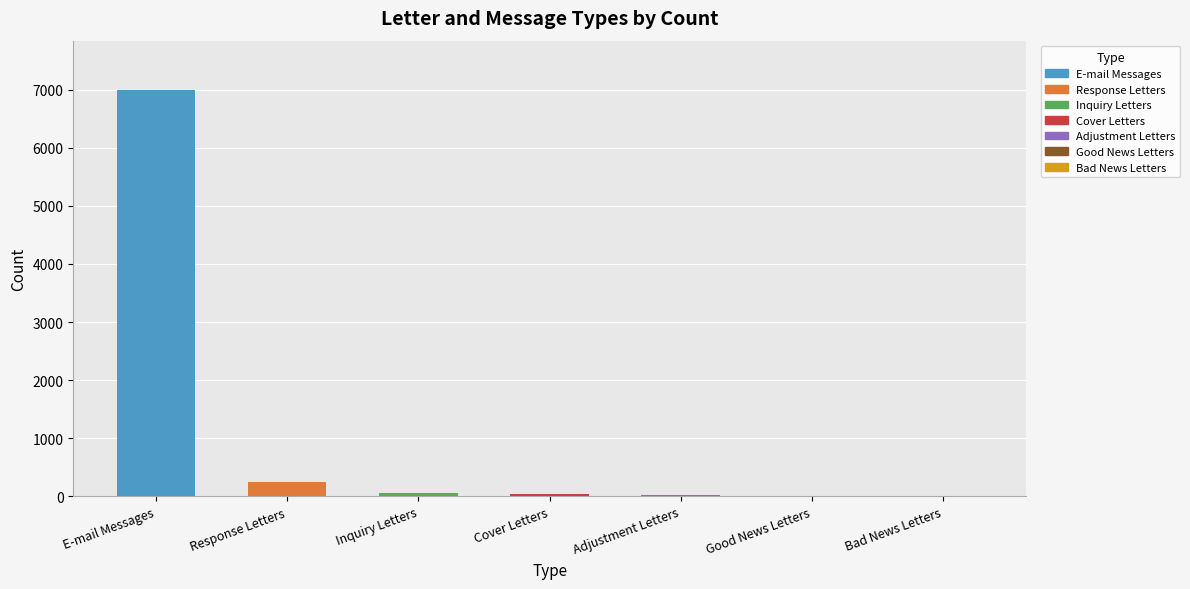

How many series are shown in this chart?

1